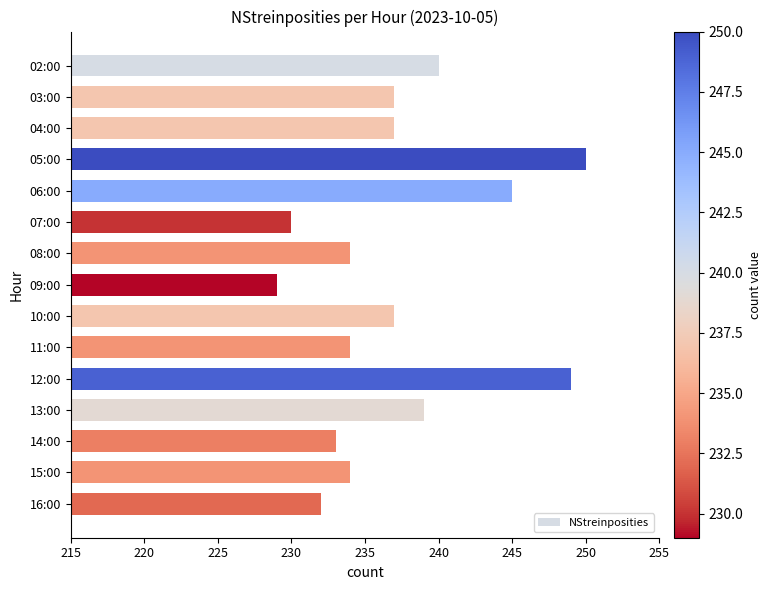

What is the average value?

237